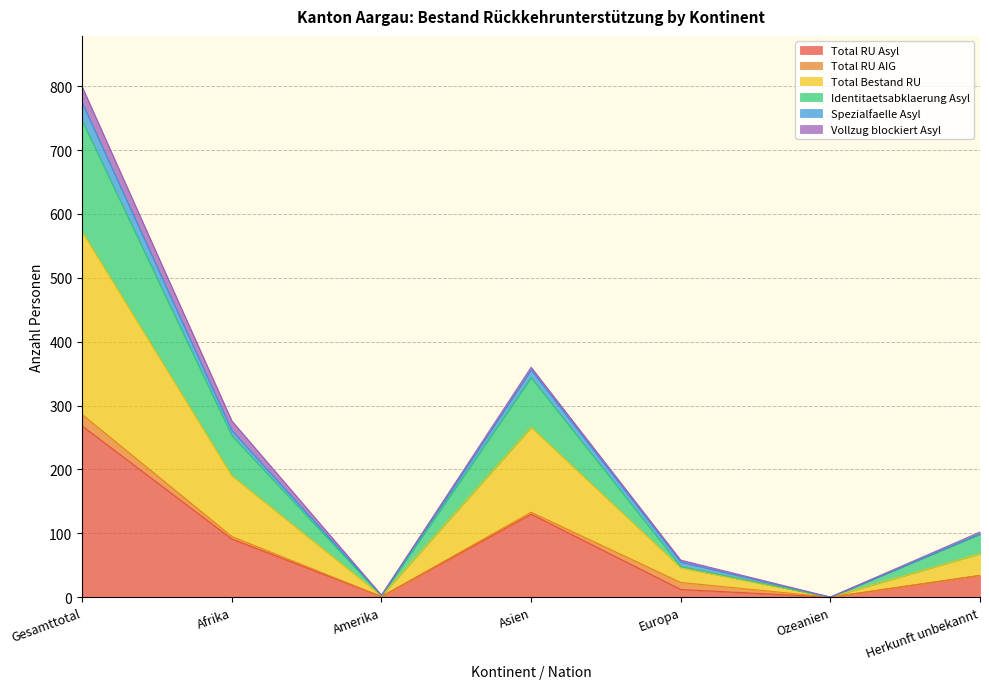

At which category is the sum across all series the highest?

Gesamttotal